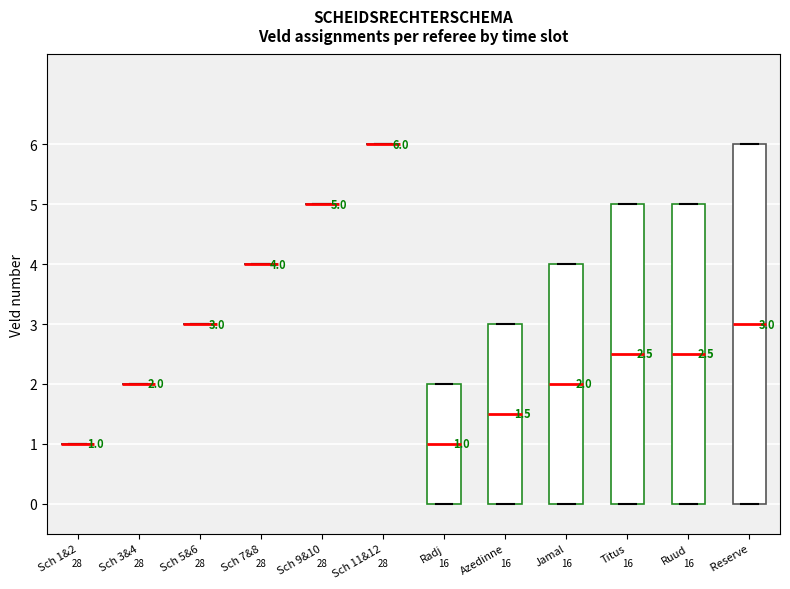

Comparing the boxes themselves (not the whiskers), which one is the tallest?

Reserve